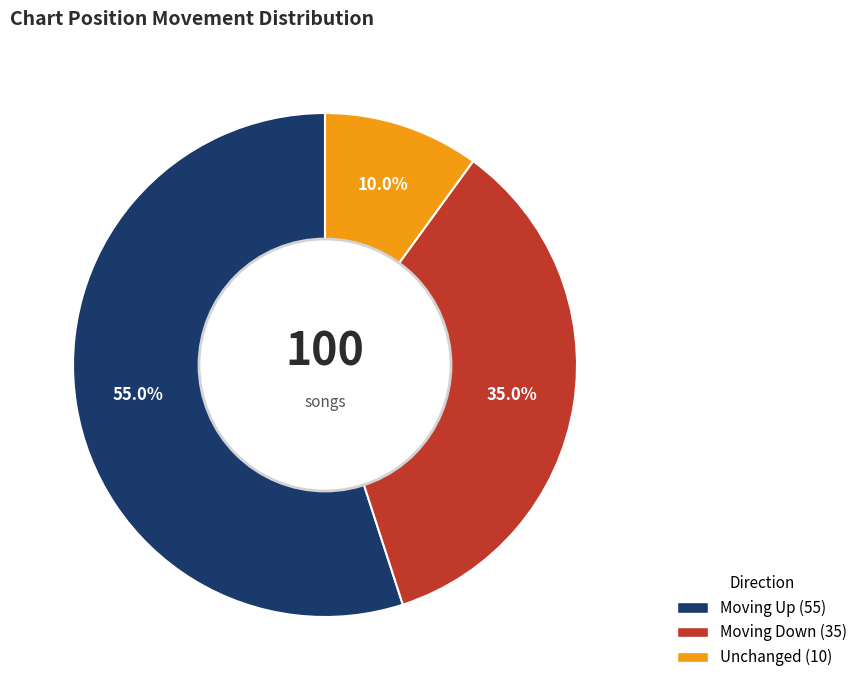

Is there a majority slice in this chart?

Yes